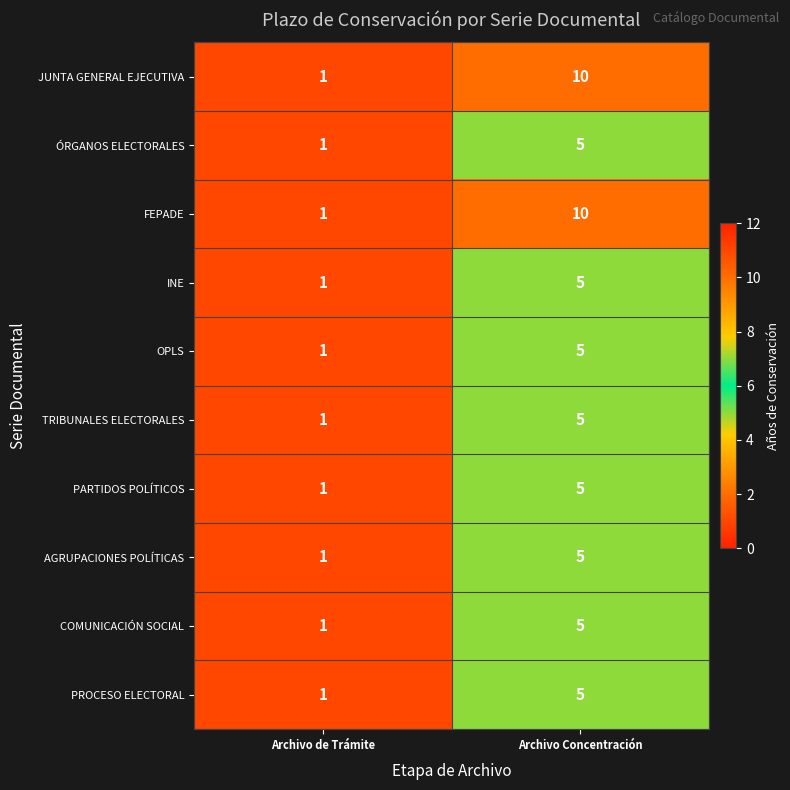

Reading left to right, list all the values displayed in this chart.

JUNTA GENERAL EJECUTIVA: 1	10
ÓRGANOS ELECTORALES: 1	5
FEPADE: 1	10
INE: 1	5
OPLS: 1	5
TRIBUNALES ELECTORALES: 1	5
PARTIDOS POLÍTICOS: 1	5
AGRUPACIONES POLÍTICAS: 1	5
COMUNICACIÓN SOCIAL: 1	5
PROCESO ELECTORAL: 1	5